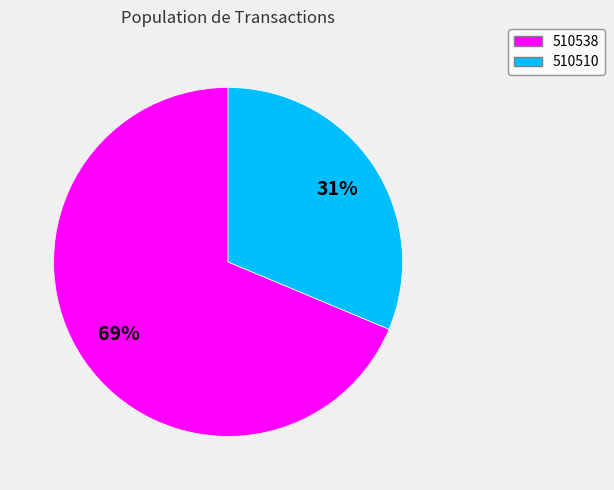

To the nearest percent, what portion does 510538 represent?

69%